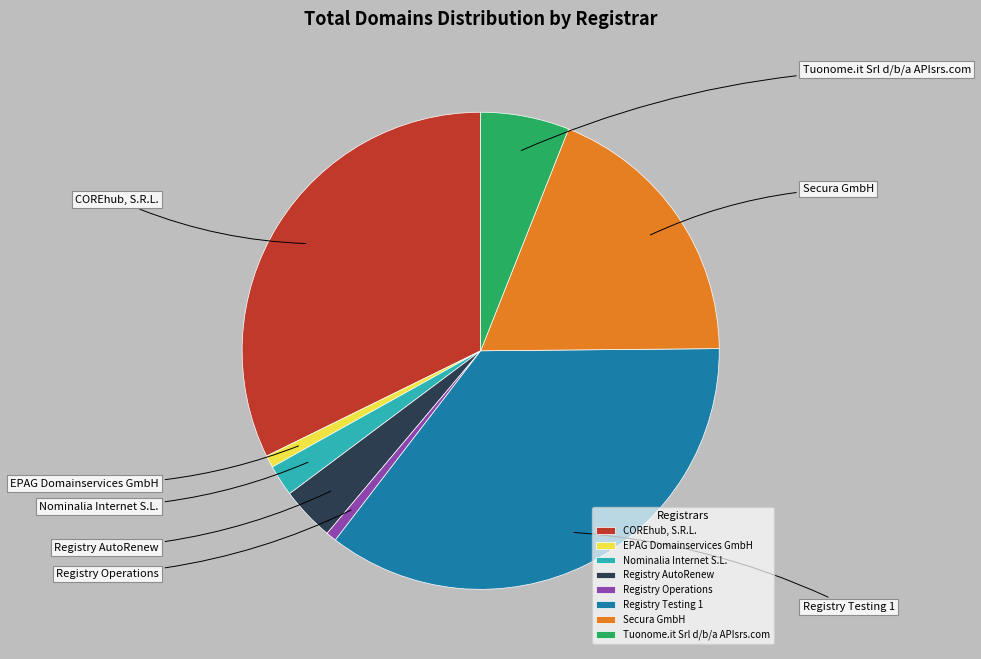

Between EPAG Domainservices GmbH and Nominalia Internet S.L., which is larger?

Nominalia Internet S.L.